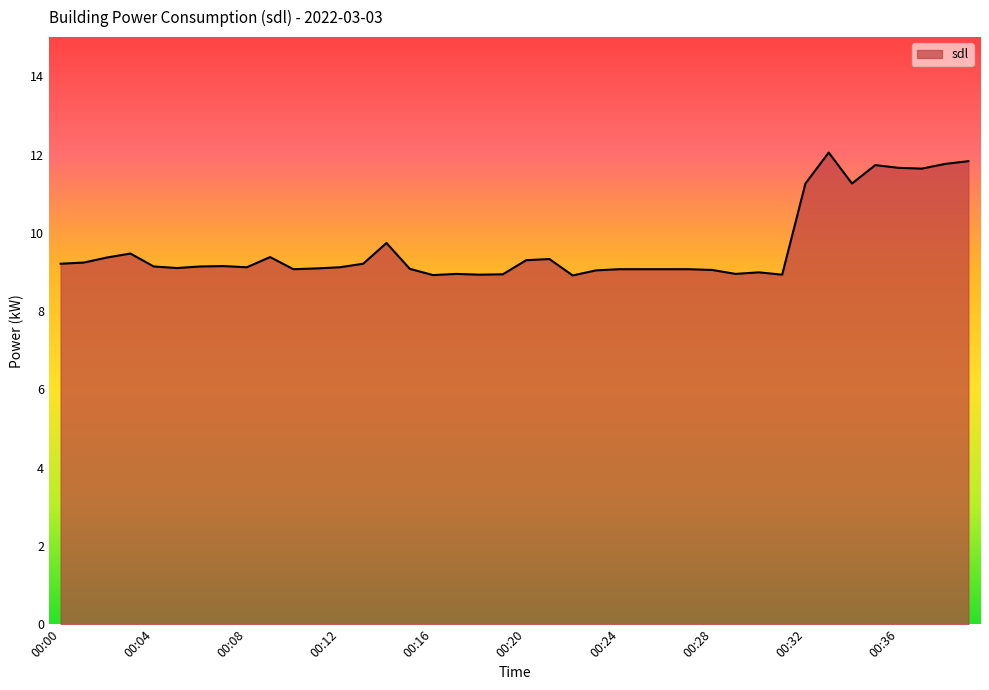

What is the maximum value shown in the chart?

12.1